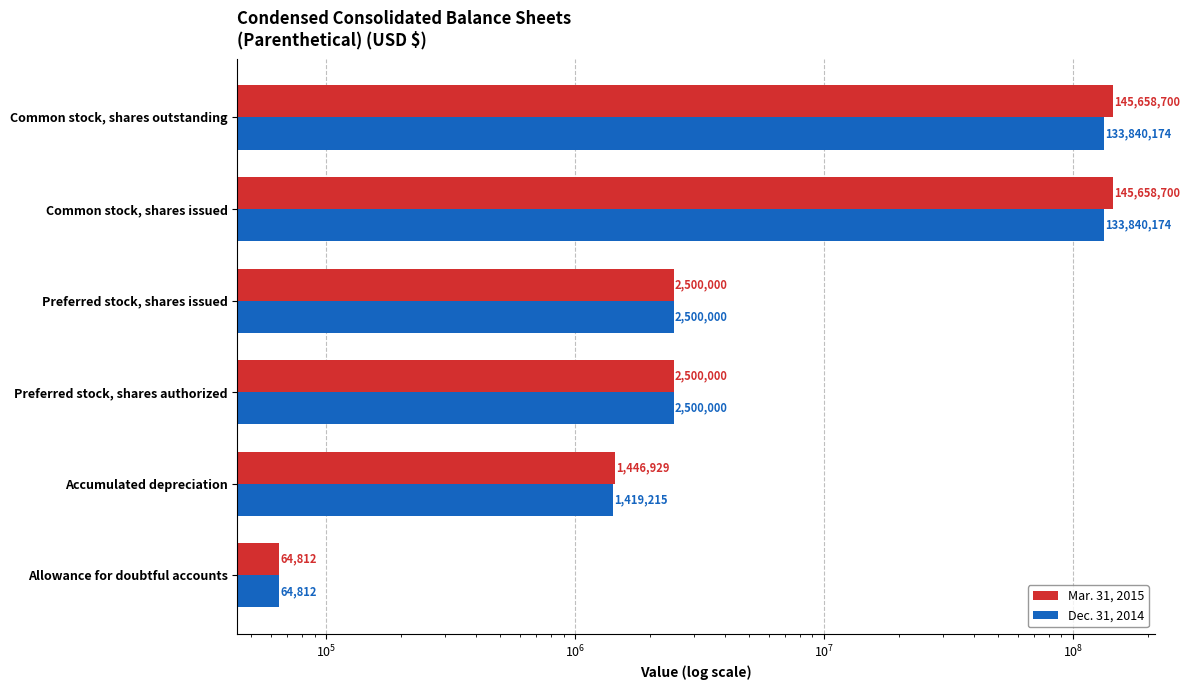

Reading right to left, what are all the values shown in this chart?

Mar. 31, 2015: 145658700	145658700	2500000	2500000	1446929	64812
Dec. 31, 2014: 133840174	133840174	2500000	2500000	1419215	64812